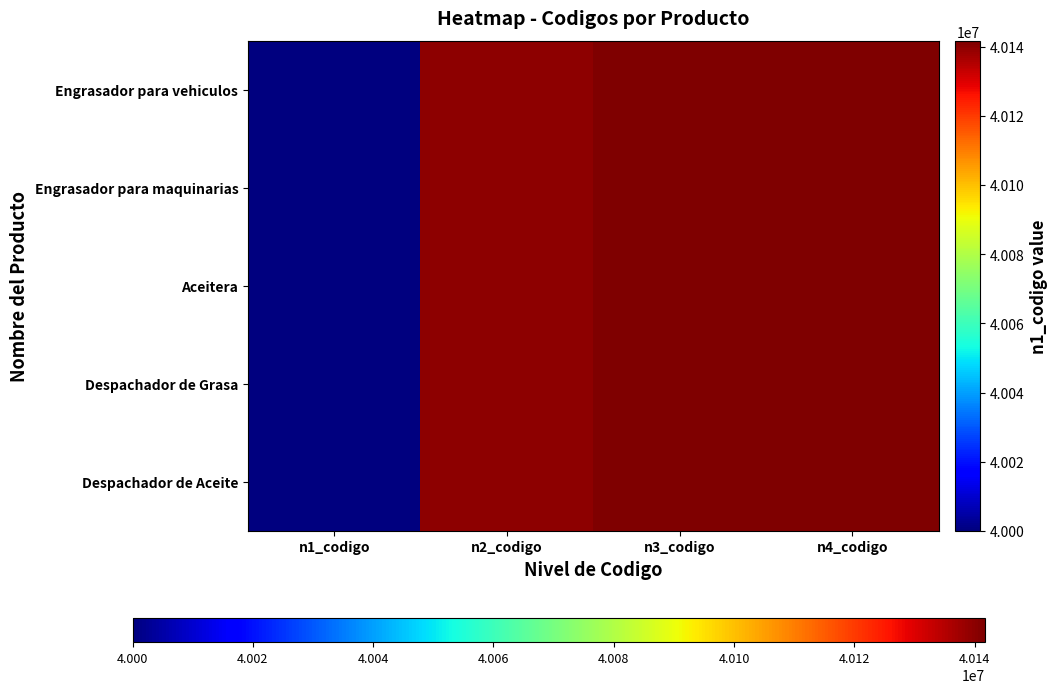

Rank the series at n3_codigo from highest to lowest value.

Engrasador para vehiculos, Engrasador para maquinarias, Aceitera, Despachador de Grasa, Despachador de Aceite